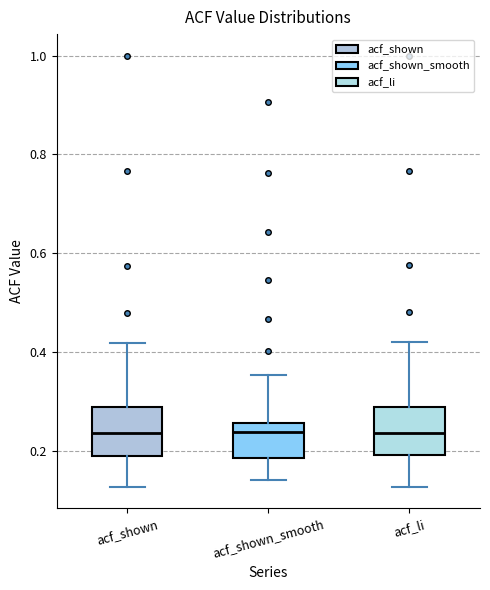

Where does the median line of the box for acf_shown_smooth sit on the y-axis? The values are not printed on the chart, so give them approximately, as read against the axis.

0.24